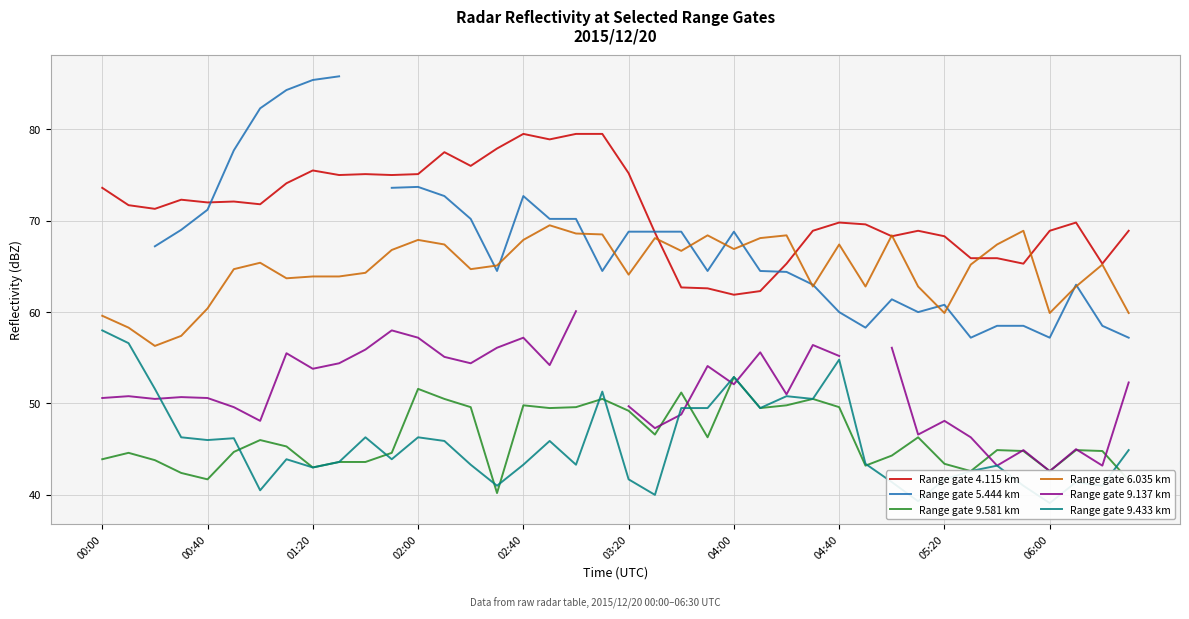

What value does the Range gate 5.444 km series have at 19?

64.5